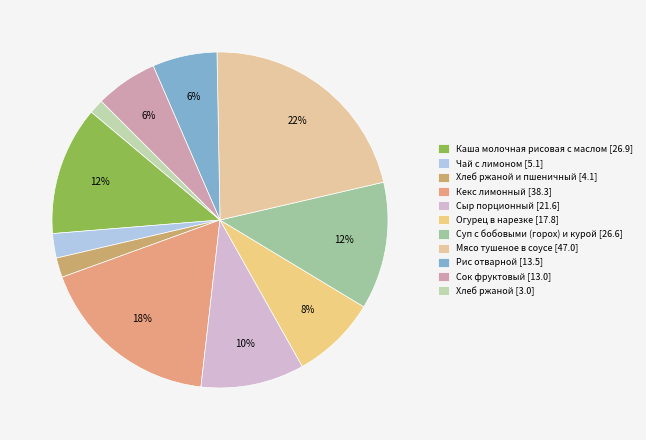

Count the number of slices in the pie.

11